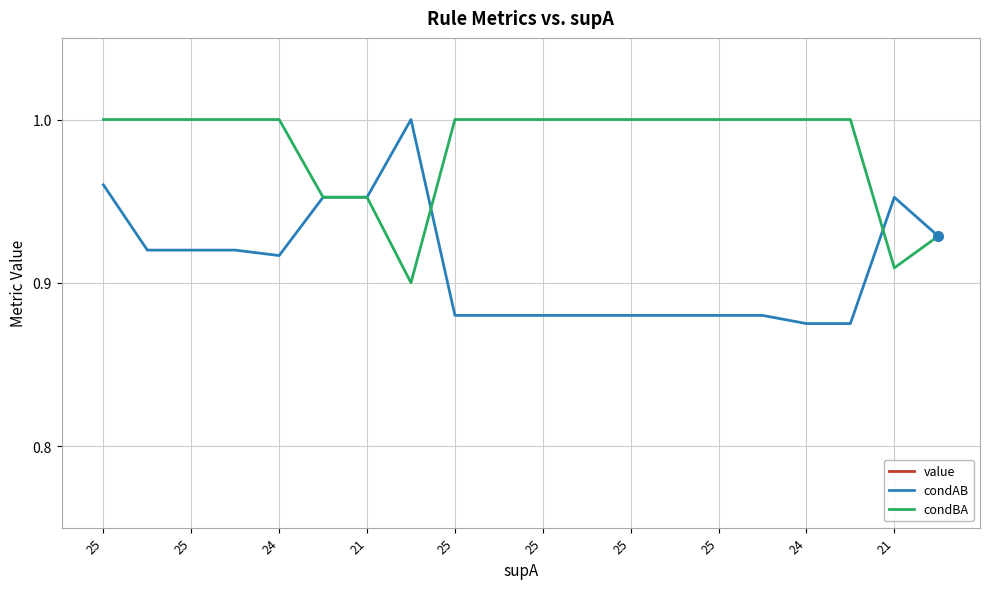

Does the chart display data point markers on the line(s)?

No